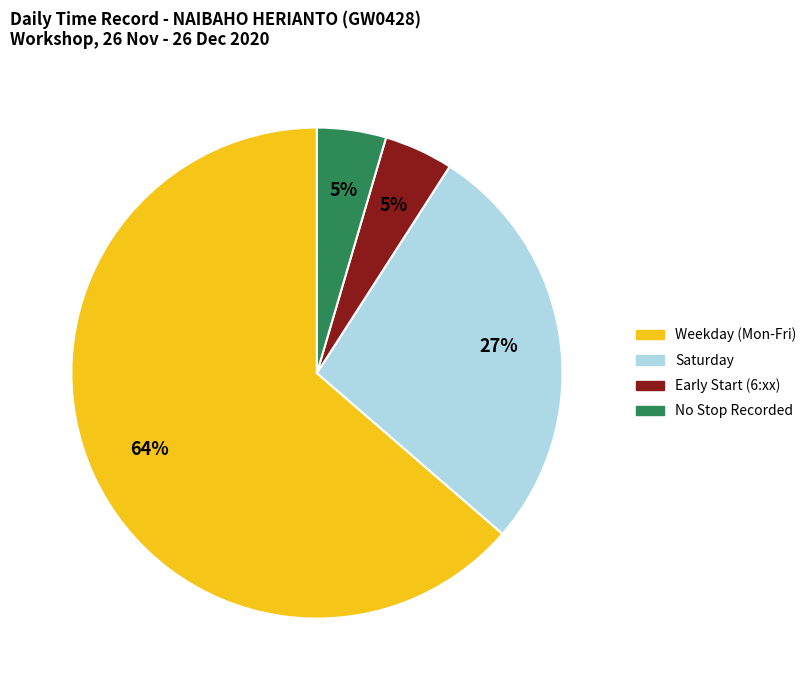

To the nearest percent, what portion does No Stop Recorded represent?

5%